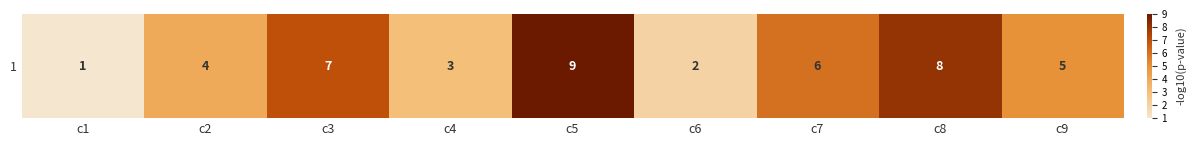

List the labels in order of value, largest first.

c5, c8, c3, c7, c9, c2, c4, c6, c1